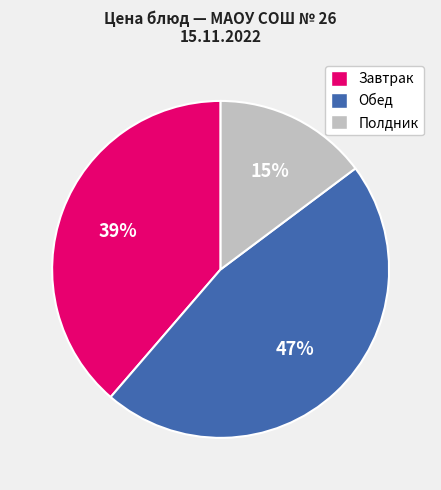

The Обед slice represents 56% of the pie. True or false?

False